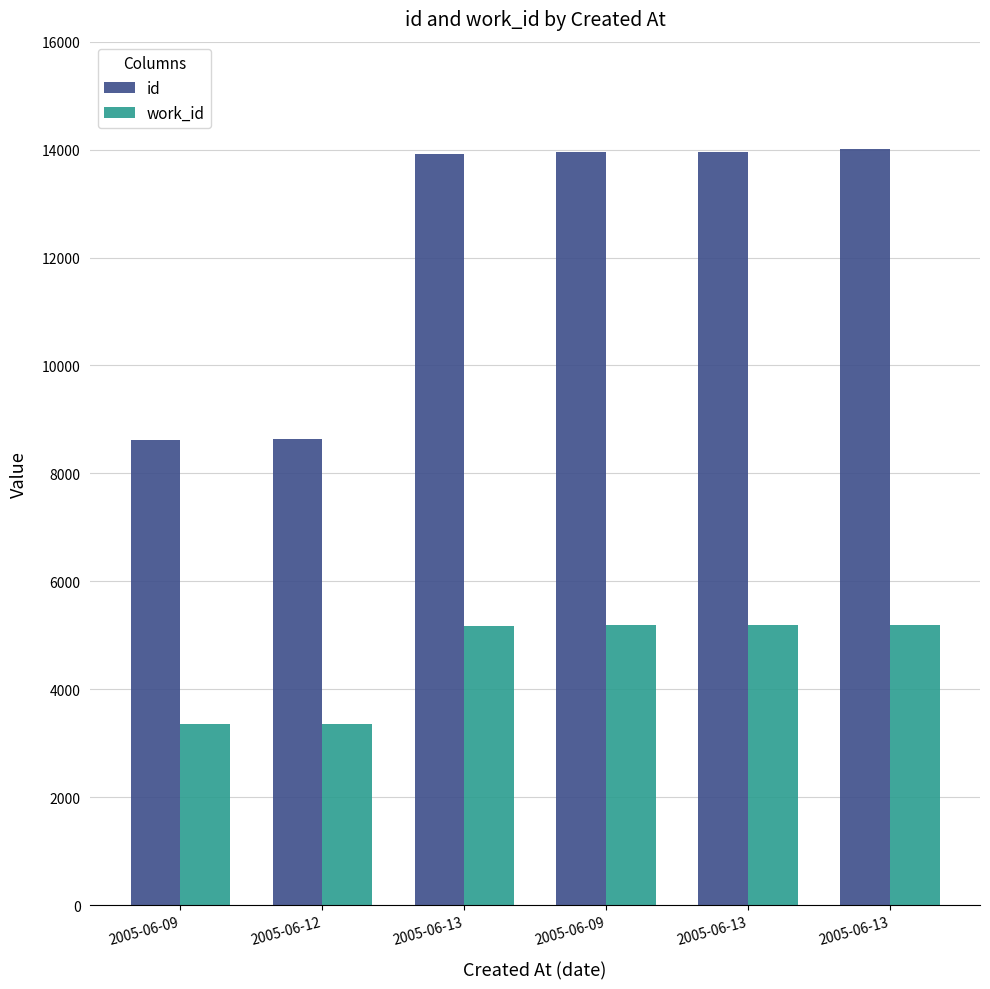

At which category is the sum across all series the highest?

2005-06-13